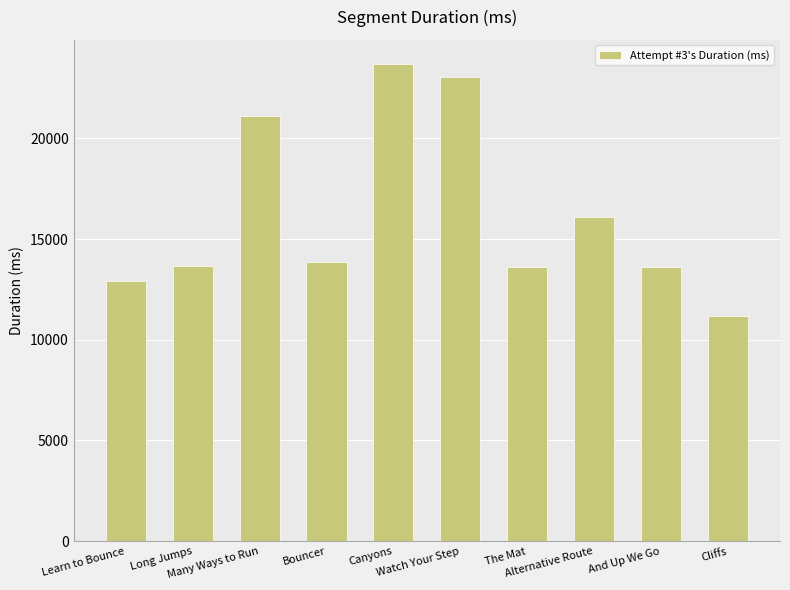

How many data points are less than 13871?

5